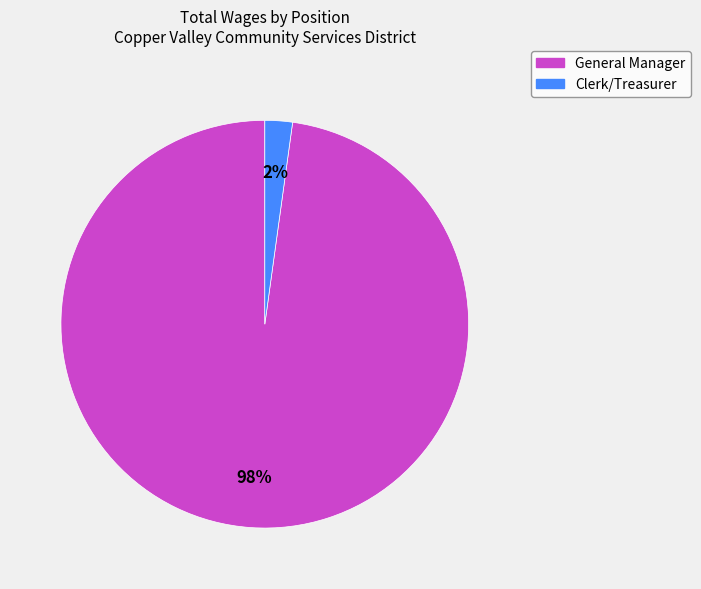

Which category has the biggest portion of the pie?

General Manager